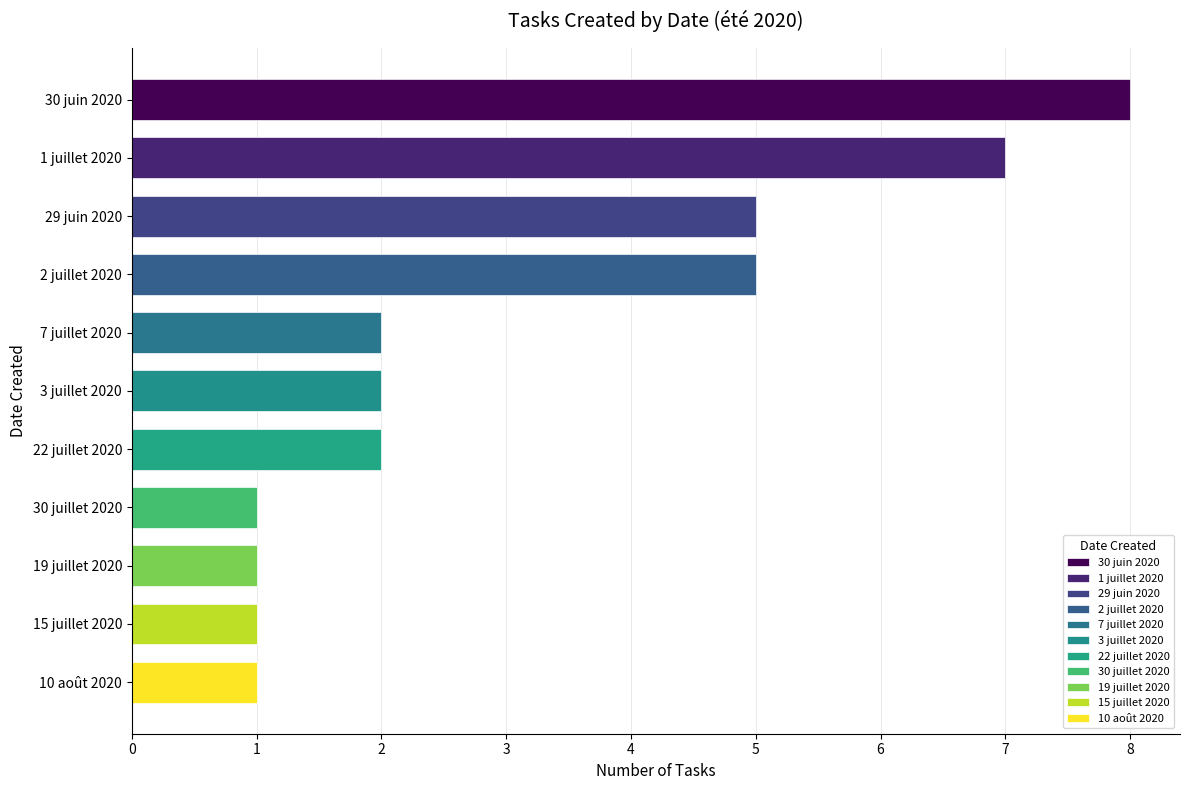

The chart shows a value of 1 at 19 juillet 2020. True or false?

True